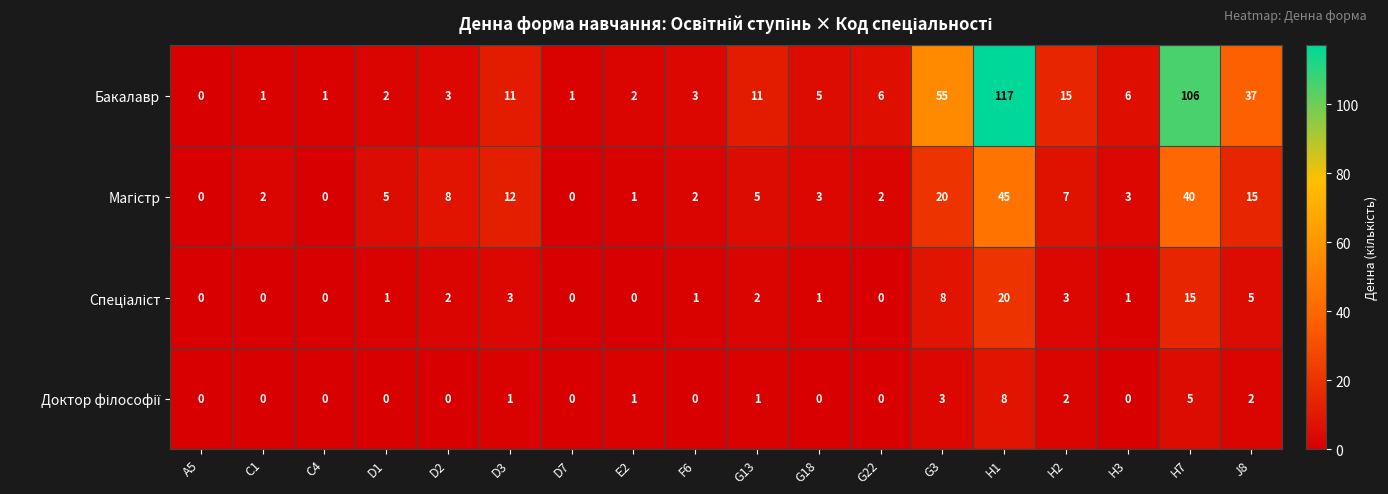

What is the sum of the Бакалавр values at F6 and G3?

58